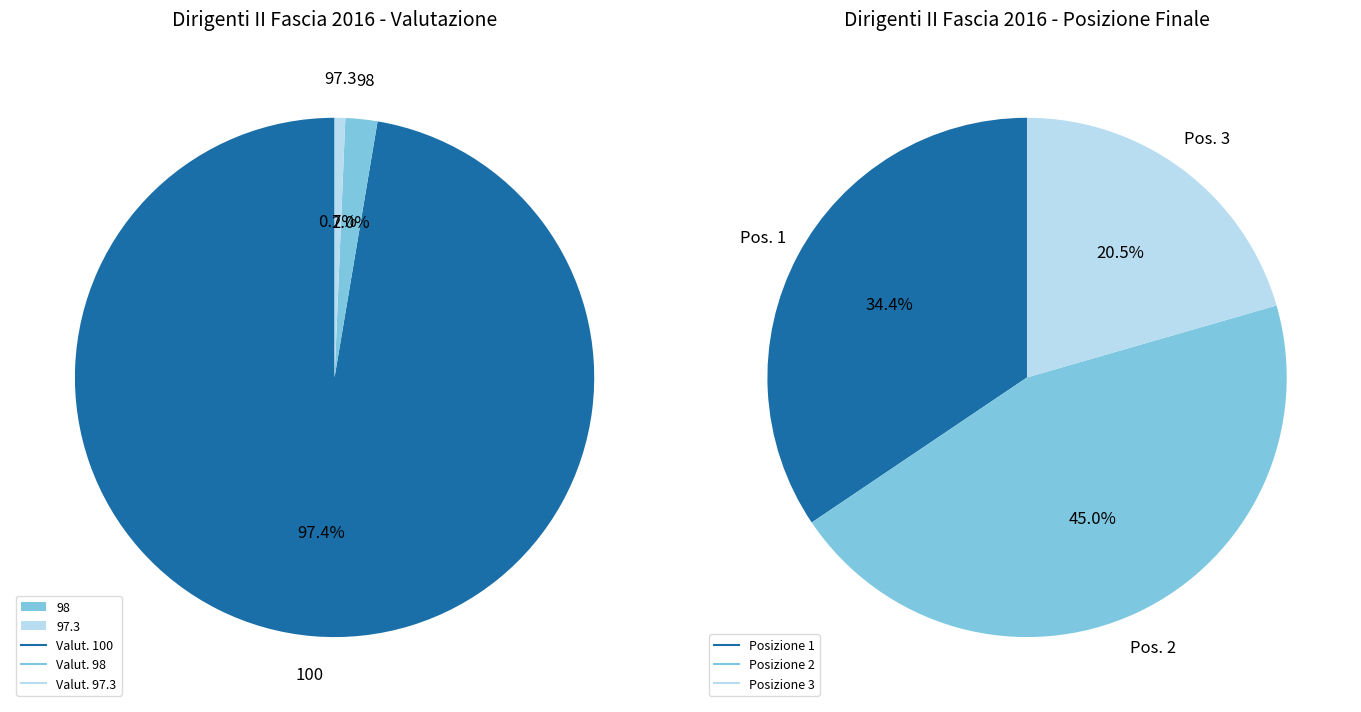

How many segments does this pie chart have?

3